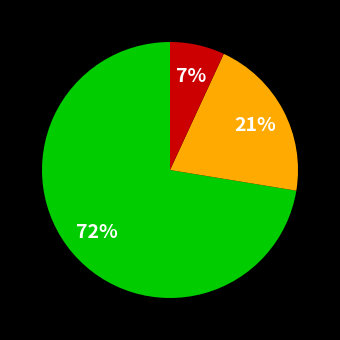

Is there any slice that represents more than half of the pie?

Yes